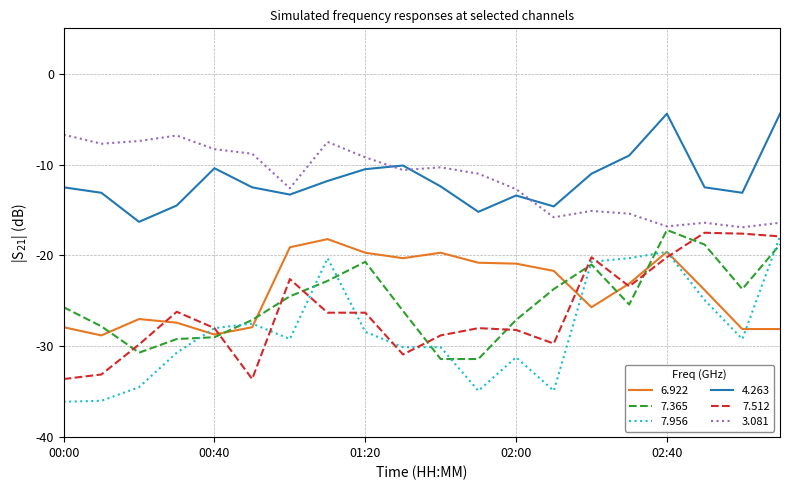

Which series ends up on top after the final intersection of 7.512 and 6.922?

7.512